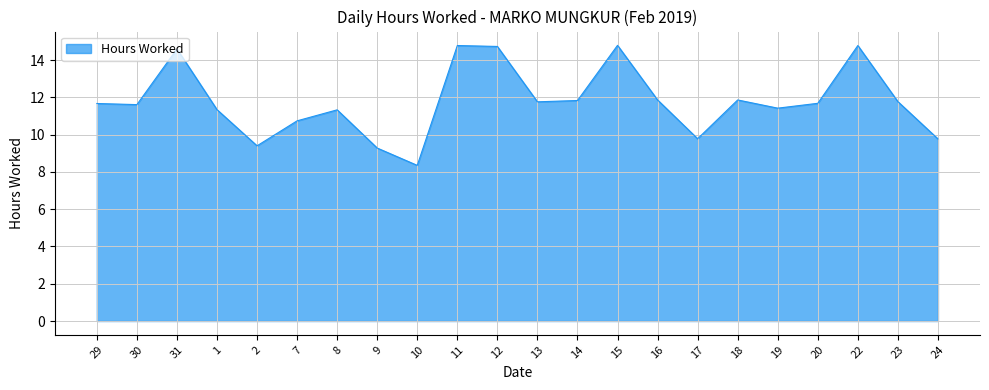

Where does the data first go above 11?

29